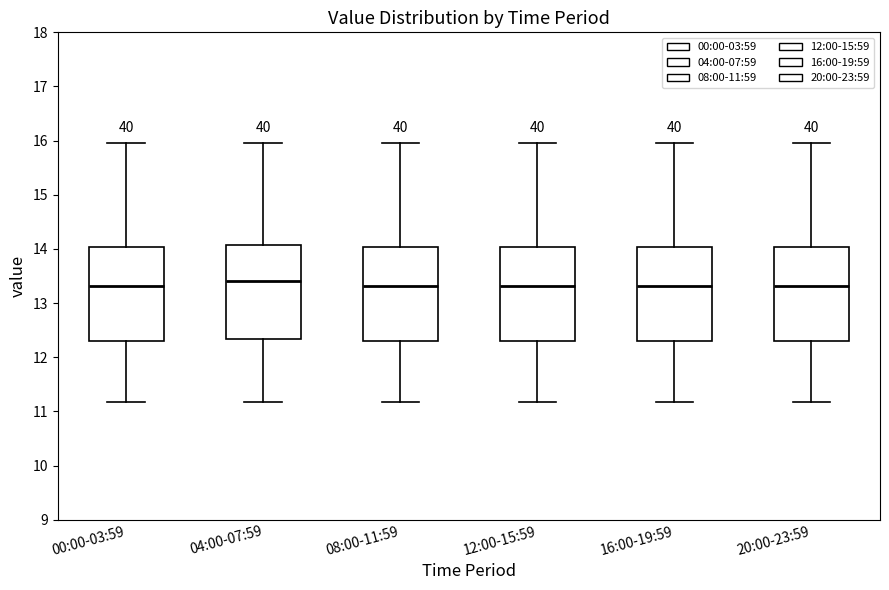

Where is the lower edge of the box for 20:00-23:59 on the y-axis? The values are not printed on the chart, so give them approximately, as read against the axis.

12.3